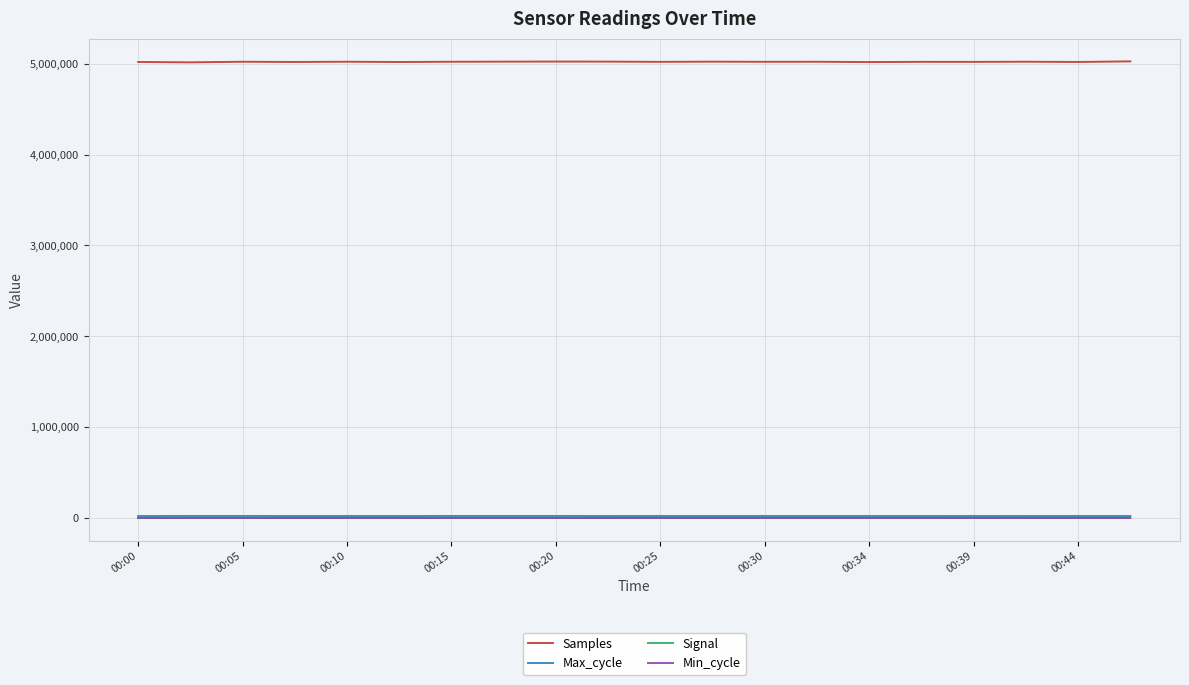

True or false: Samples and Signal intersect in this chart.

False